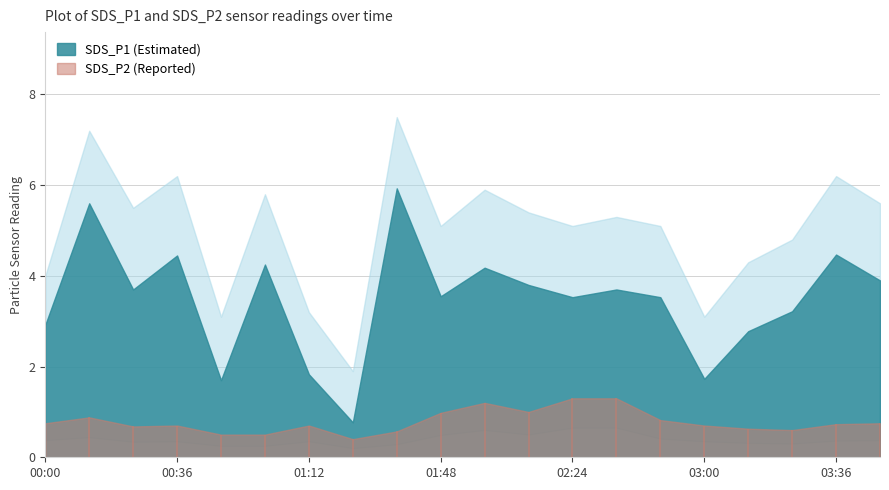

Between 03:00 and 03:36, which is larger?

03:36